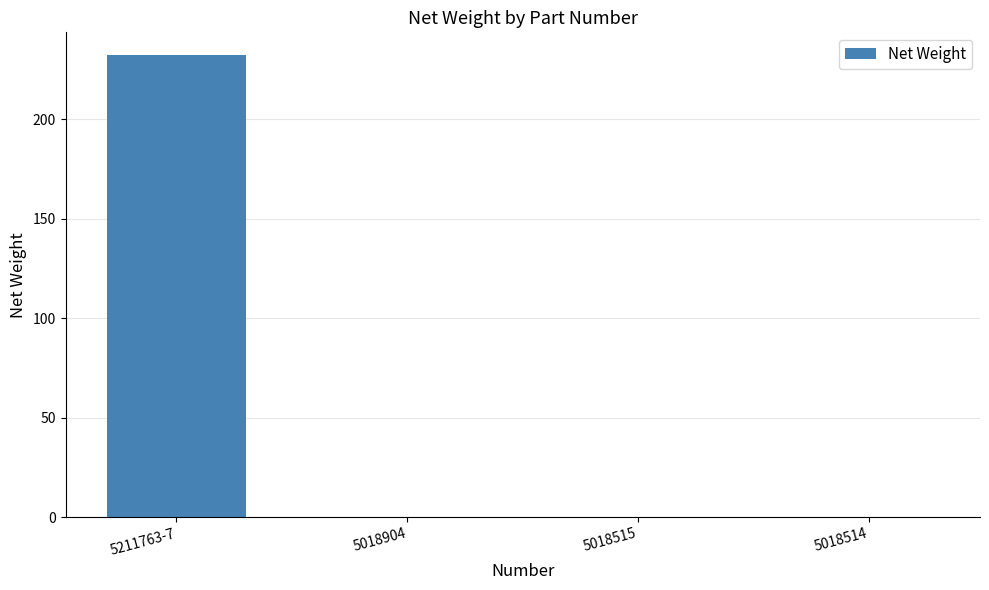

What is the change in value from 5211763-7 to 5018904?

-232.0